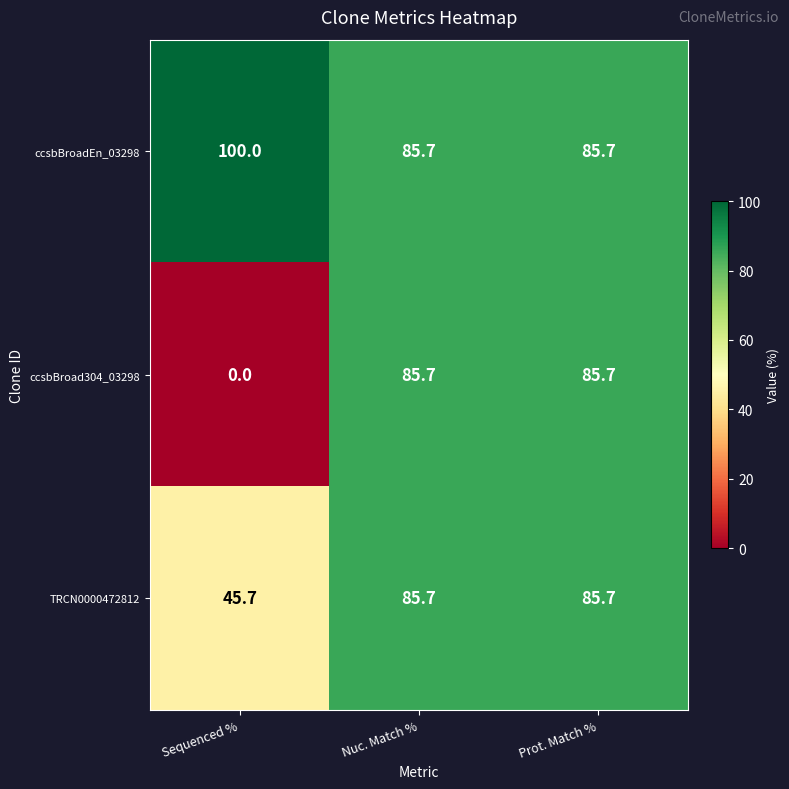

What is the sum of the ccsbBroadEn_03298 values at Prot. Match % and Sequenced %?

185.7